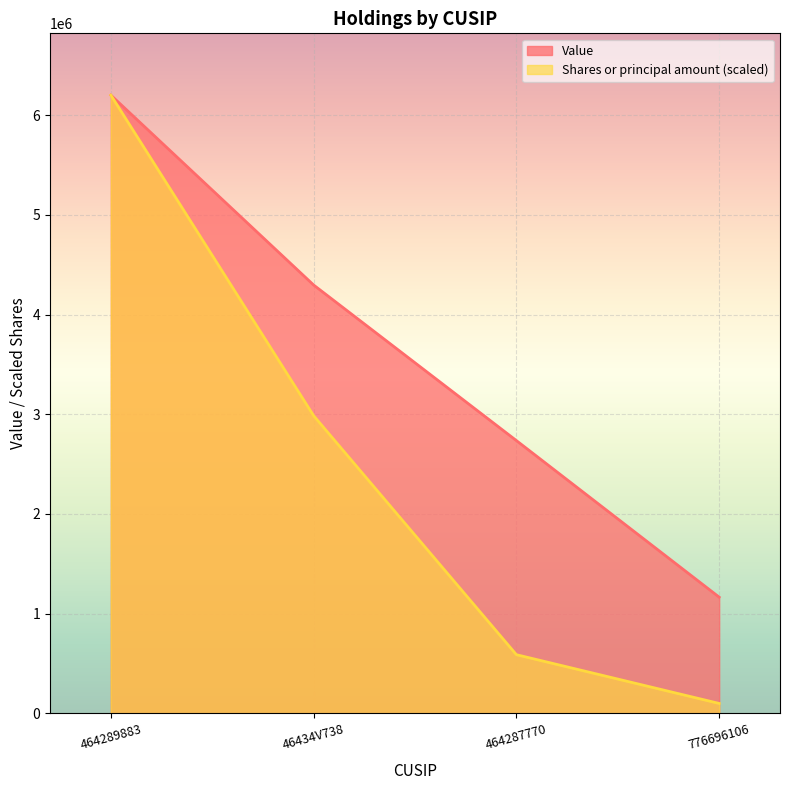

How many lines are shown in the chart?

2